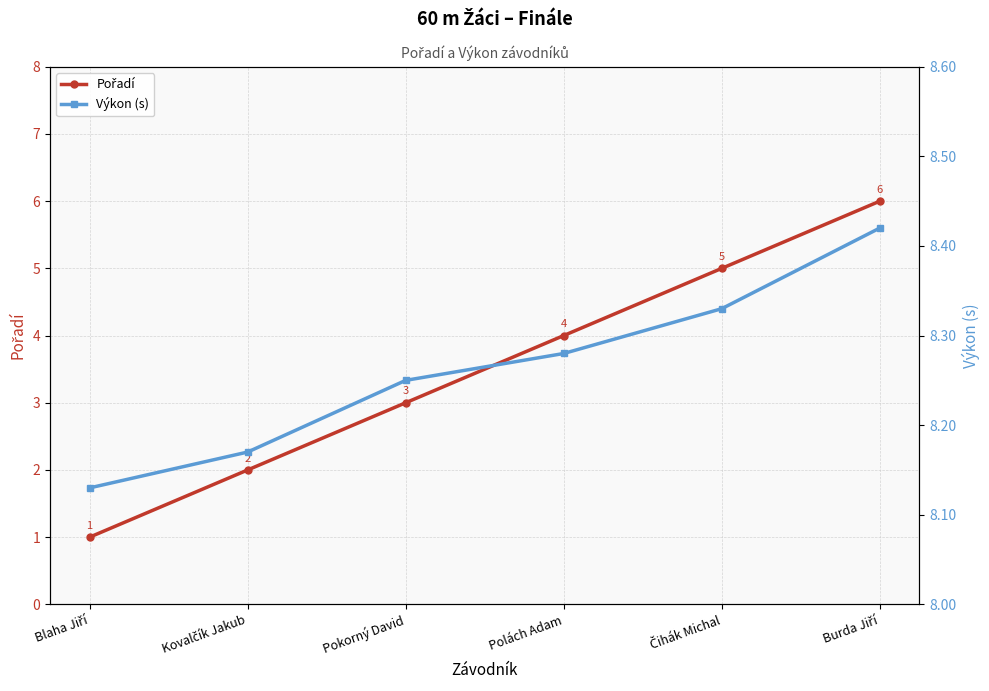

True or false: Pořadí and Výkon (s) intersect in this chart.

False